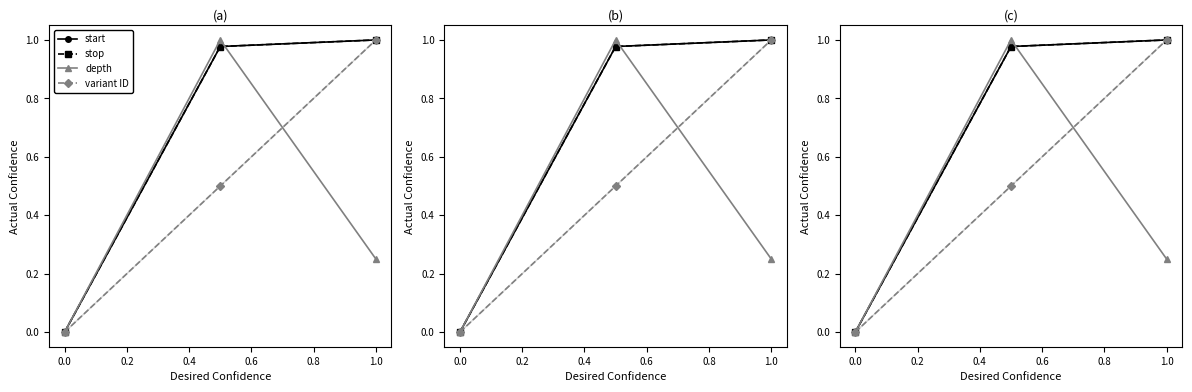

Which series changed the most between 0.2 and 0.4?

depth